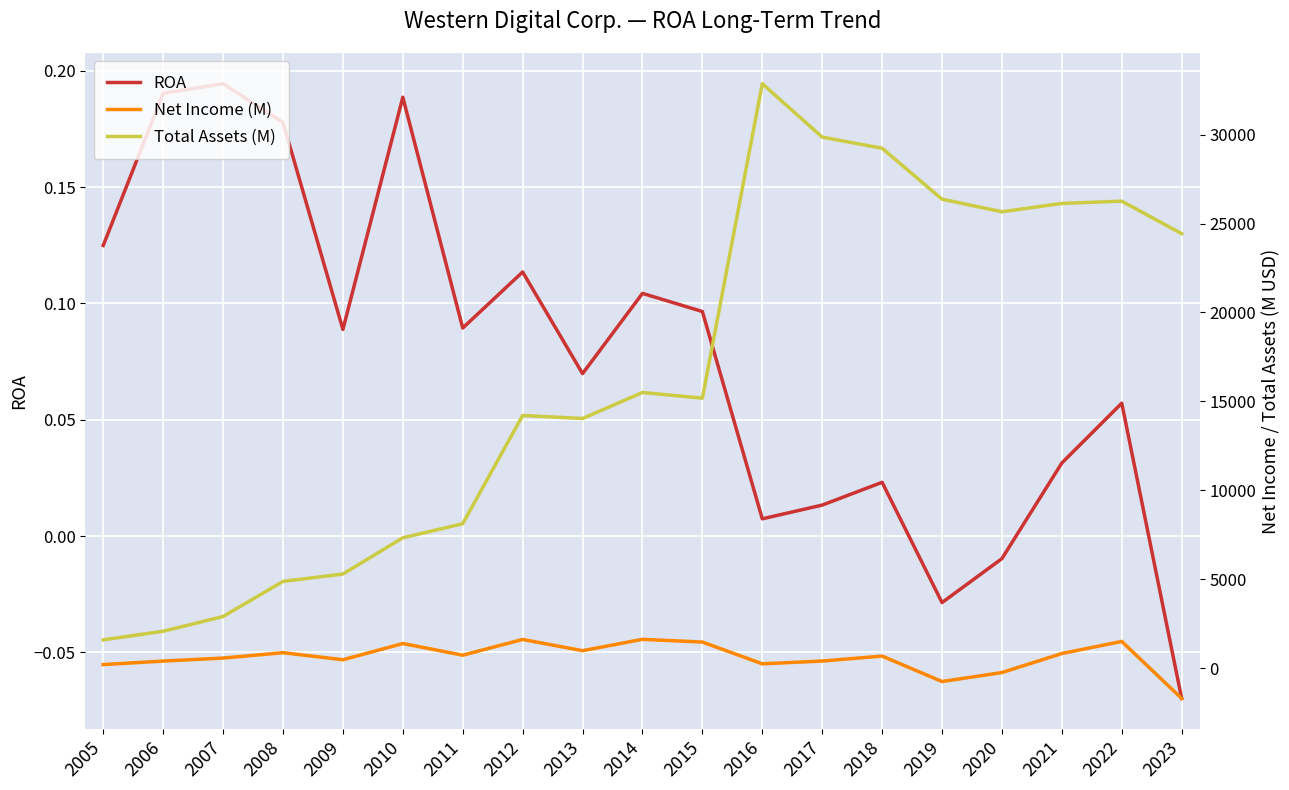

At 2022, list the series in order from largest to smallest.

Total Assets (M), Net Income (M), ROA